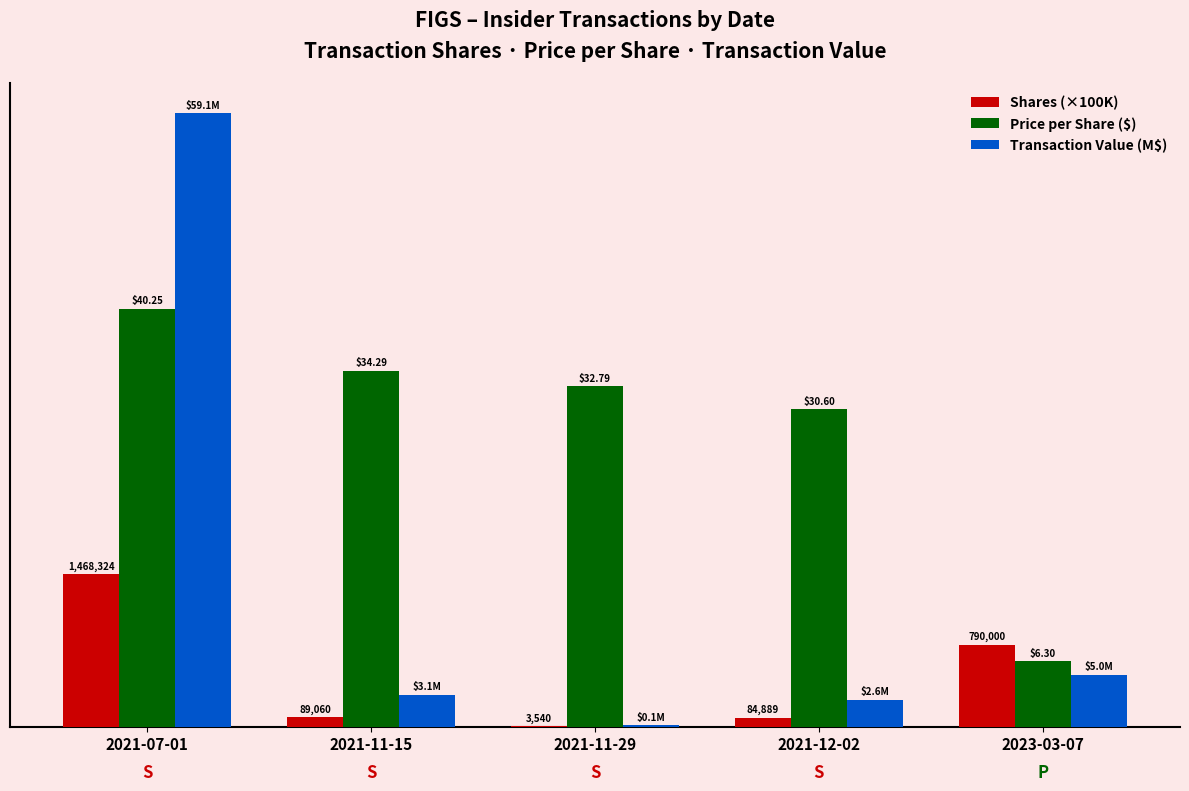

Is the value of Price per Share ($) at 2021-11-15 greater than the value of Shares (×100K) at 2021-11-29?

Yes